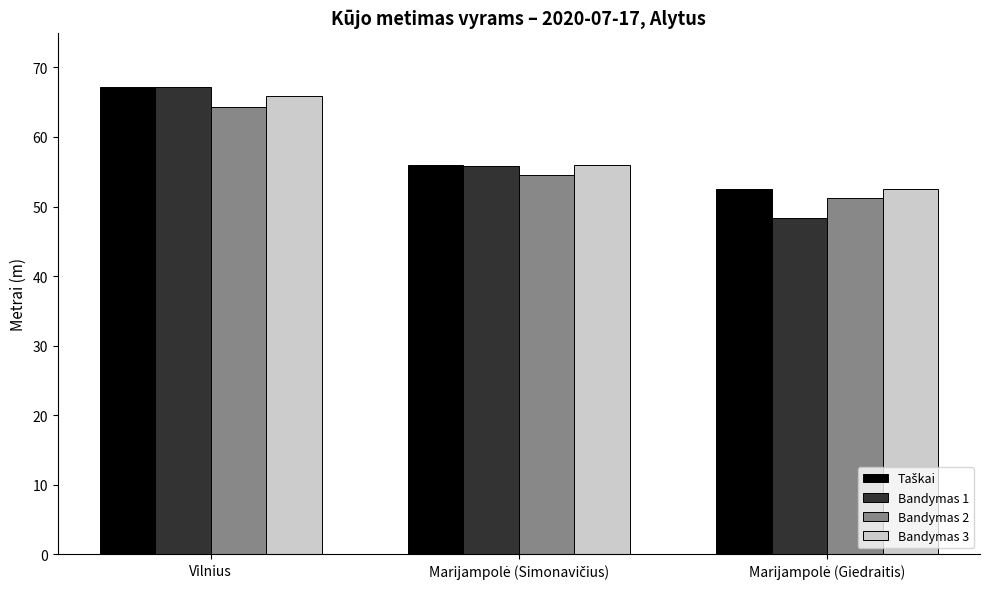

What is the difference between the maximum and second lowest values in the Bandymas 1 series?

11.4